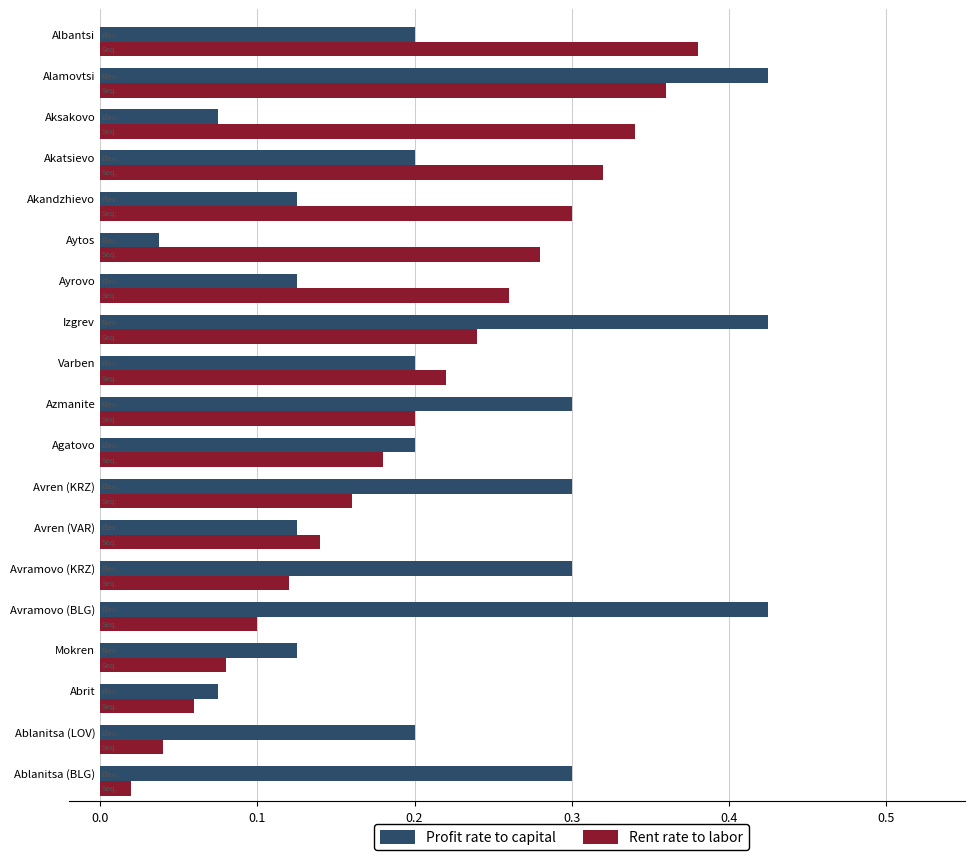

Rank the series by their maximum value, from highest to lowest.

Profit rate to capital, Rent rate to labor